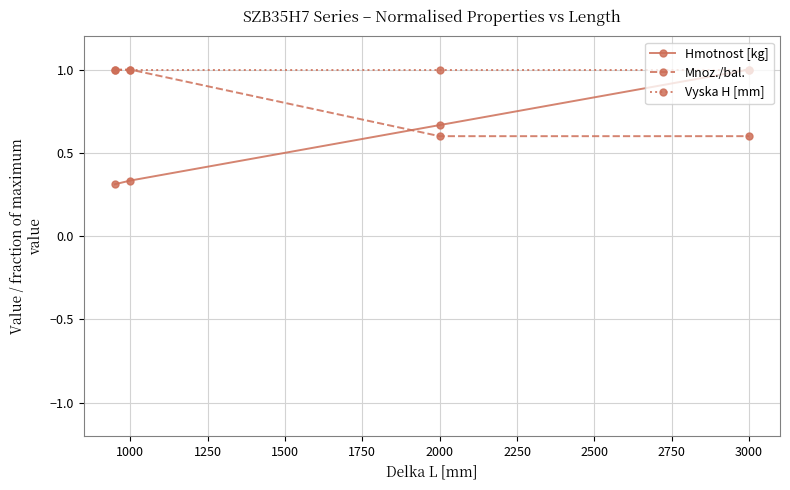

Rank the series by their average value, from highest to lowest.

Vyska H [mm], Mnoz./bal., Hmotnost [kg]